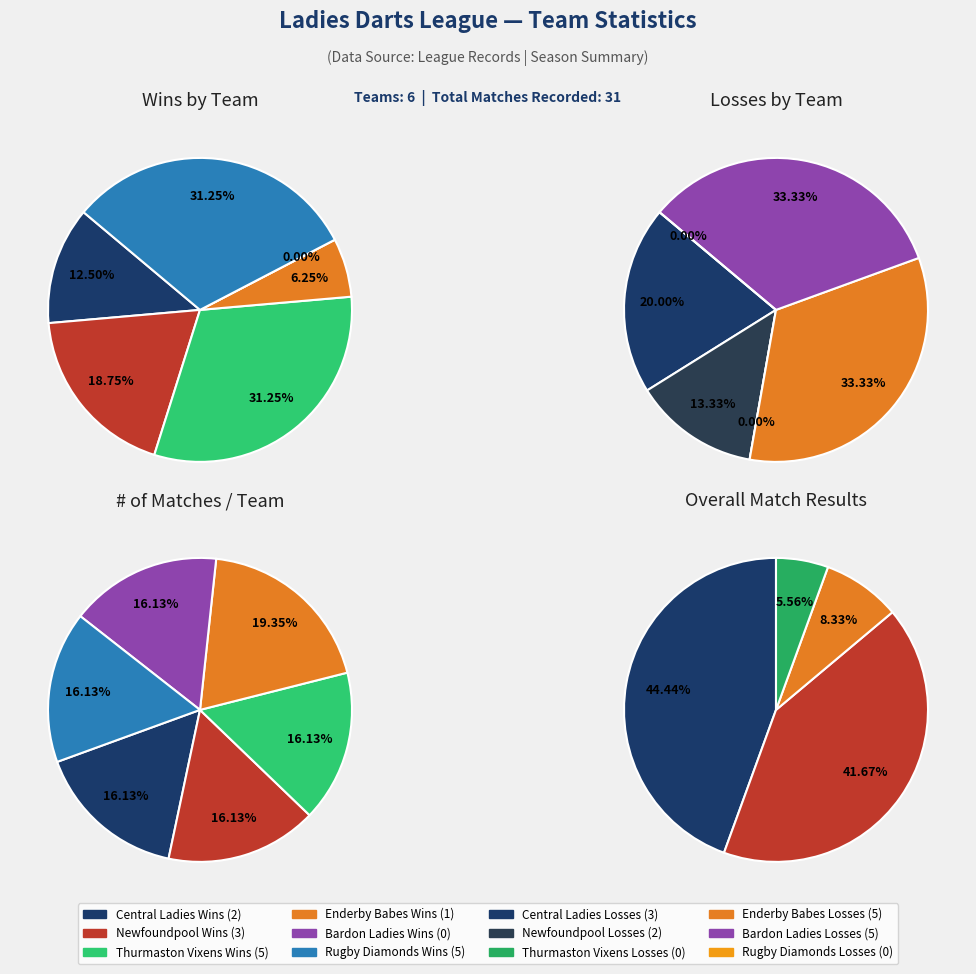

Which series changed the most between Newfoundpool and Bardon Ladies?

wins